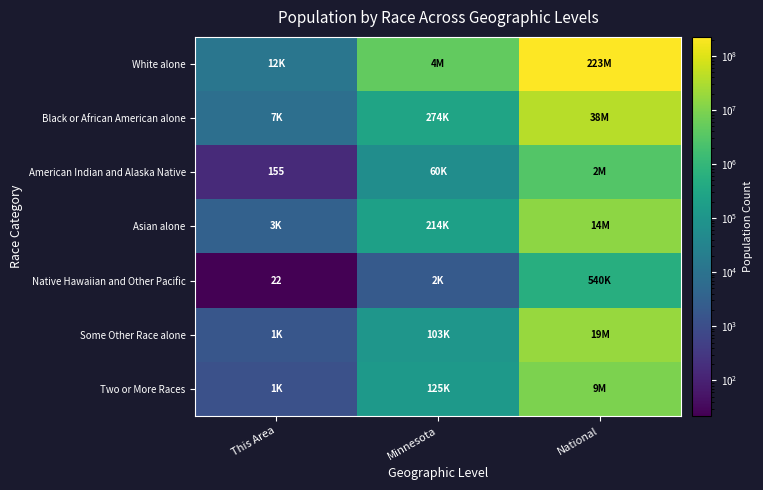

What is the difference between the maximum and minimum values in the Some Other Race alone series?

19105735